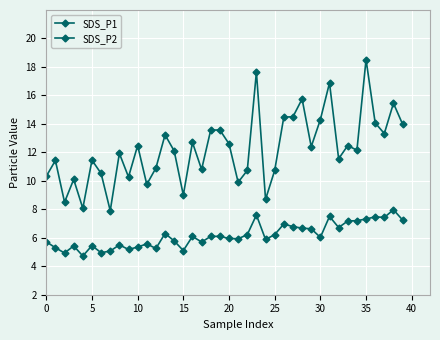

How many series are shown in this chart?

2